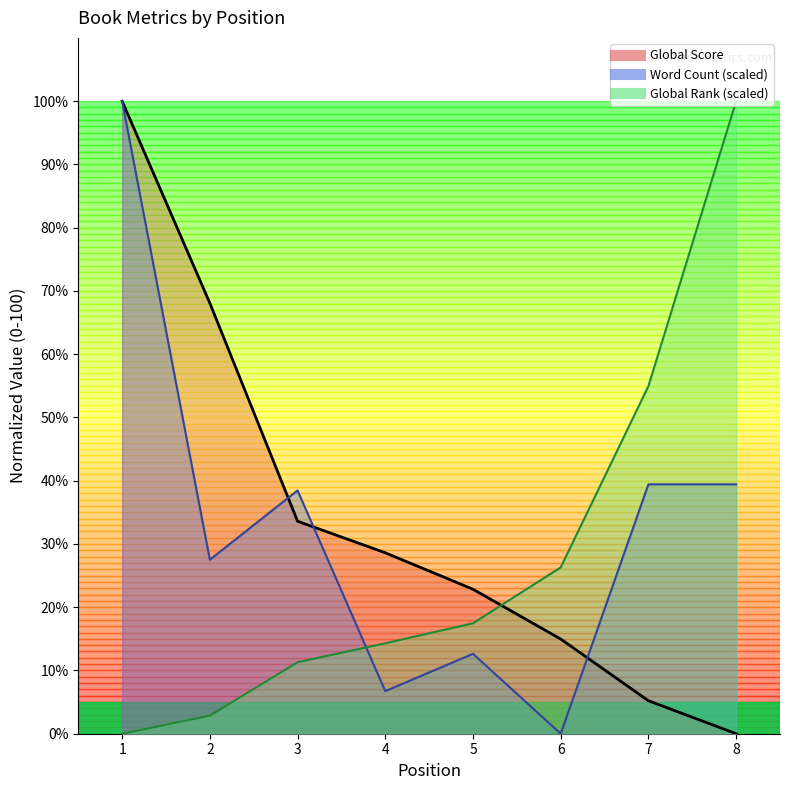

At which category is the sum across all series the highest?

1